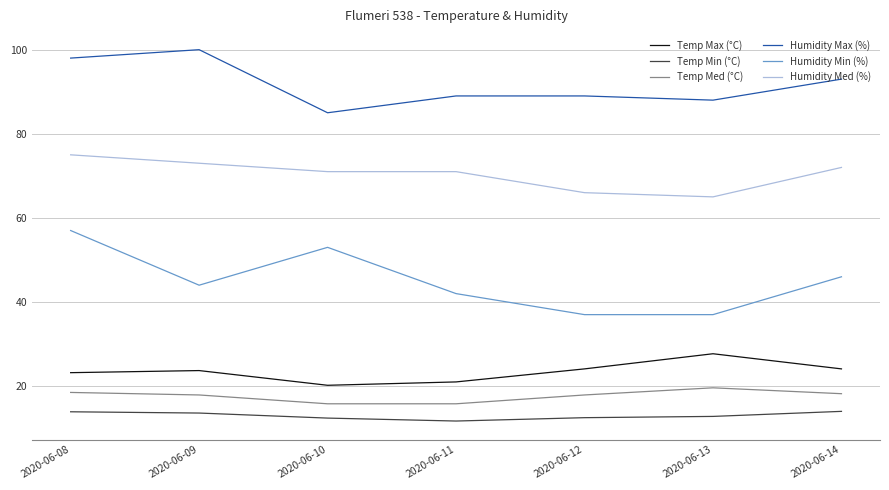

What is the difference between the Temp Med (°C) values at 2020-06-09 and 2020-06-10?

2.1